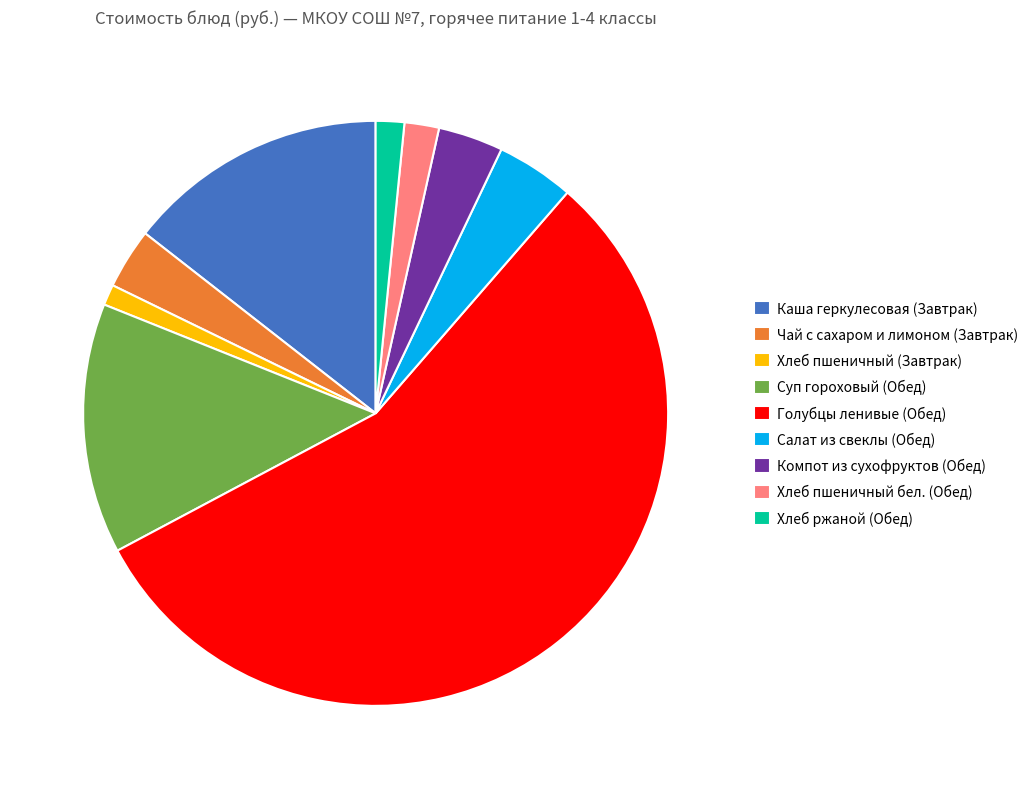

Is there any slice that represents more than half of the pie?

Yes